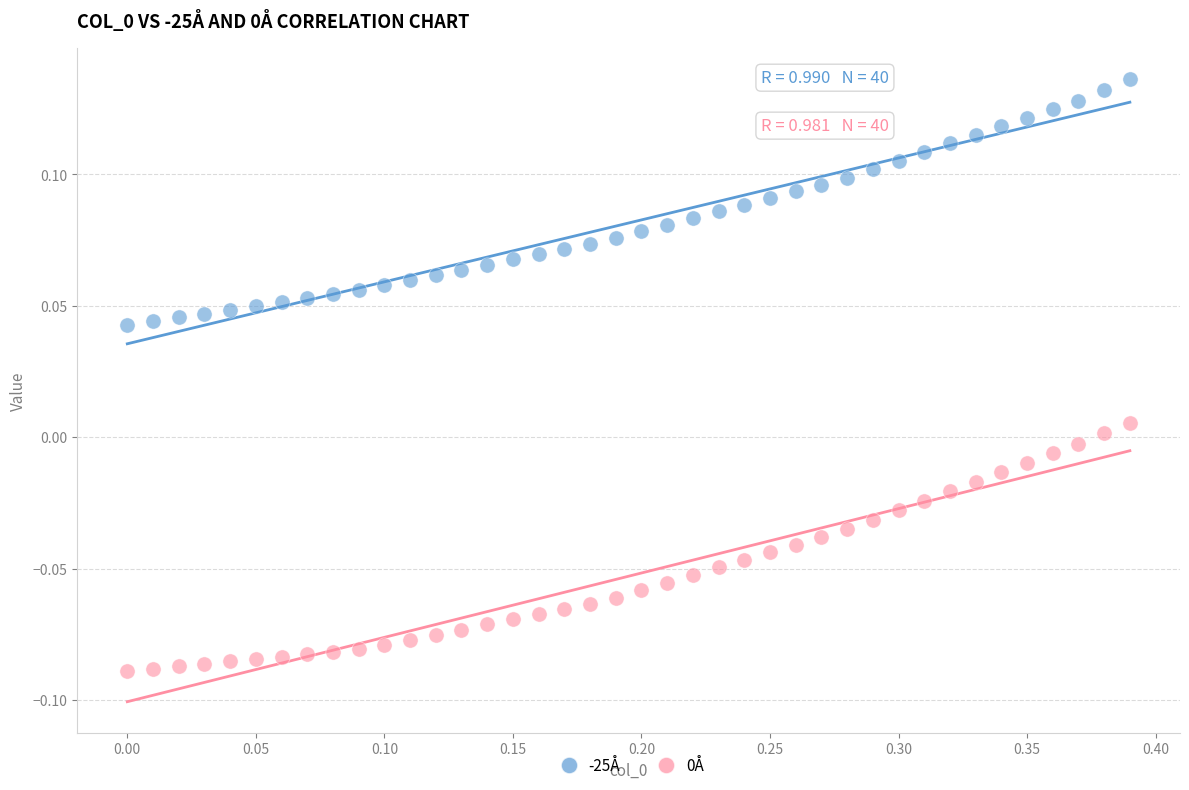

Across all data points, what is the range of X values (max minus min)?

0.4